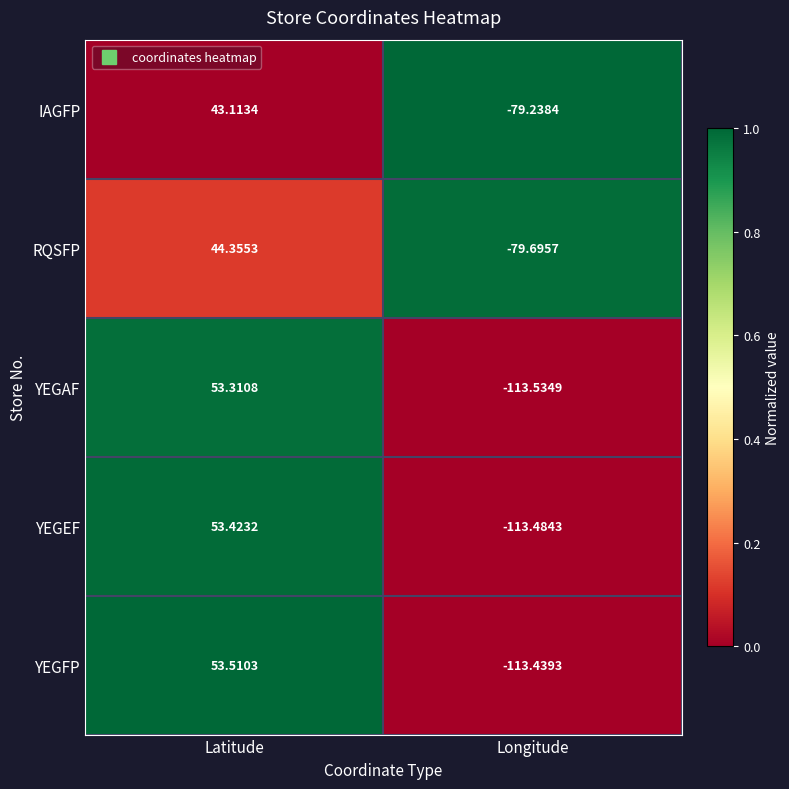

Where is YEGEF nearest to the value -30?

Latitude